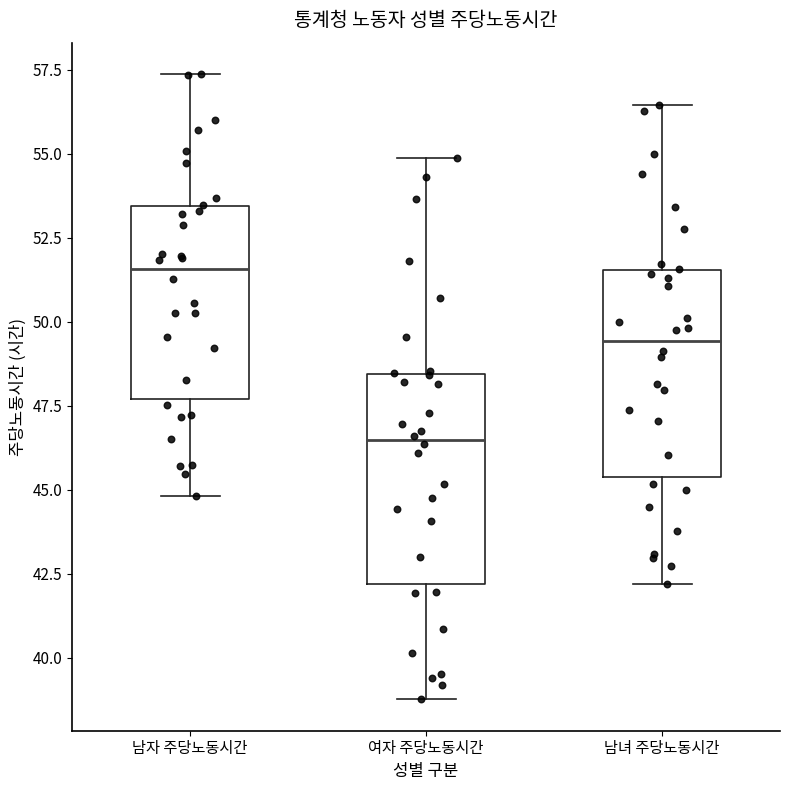

Reading left to right, read every box against the y-axis: the position of its median line, the range the box covers, and the ends of its whiskers. The values are not printed on the chart, so give them approximately, as read against the axis.

남자 주당노동시간: median 51.5, box 47.5 to 53.5, whiskers 45.0 to 57.5
여자 주당노동시간: median 46.5, box 42.0 to 48.5, whiskers 39.0 to 55.0
남녀 주당노동시간: median 49.5, box 45.5 to 51.5, whiskers 42.0 to 56.5